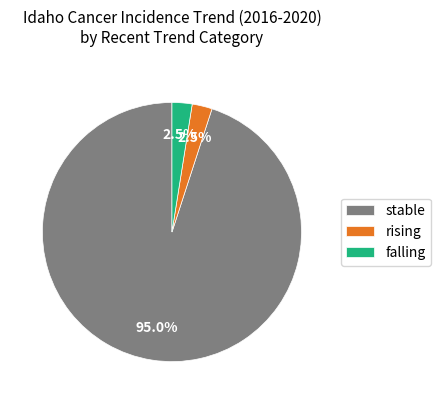

Is rising the majority of the pie?

No